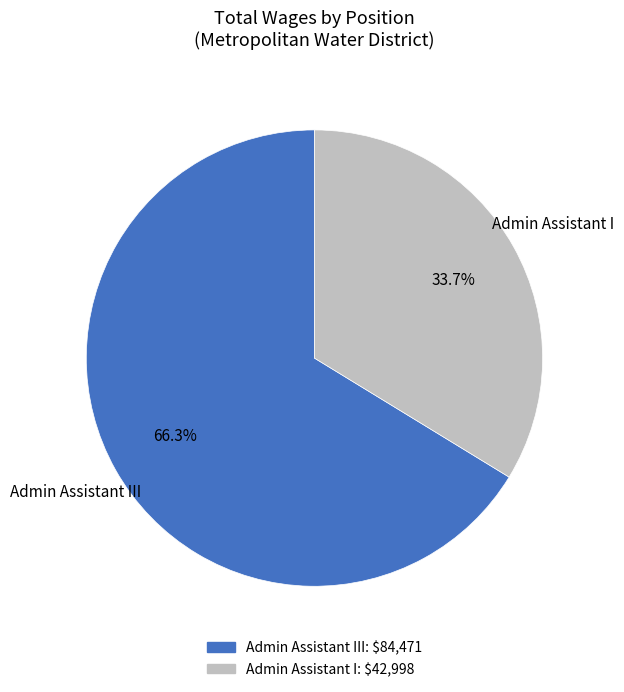

Does any single category account for the majority?

Yes